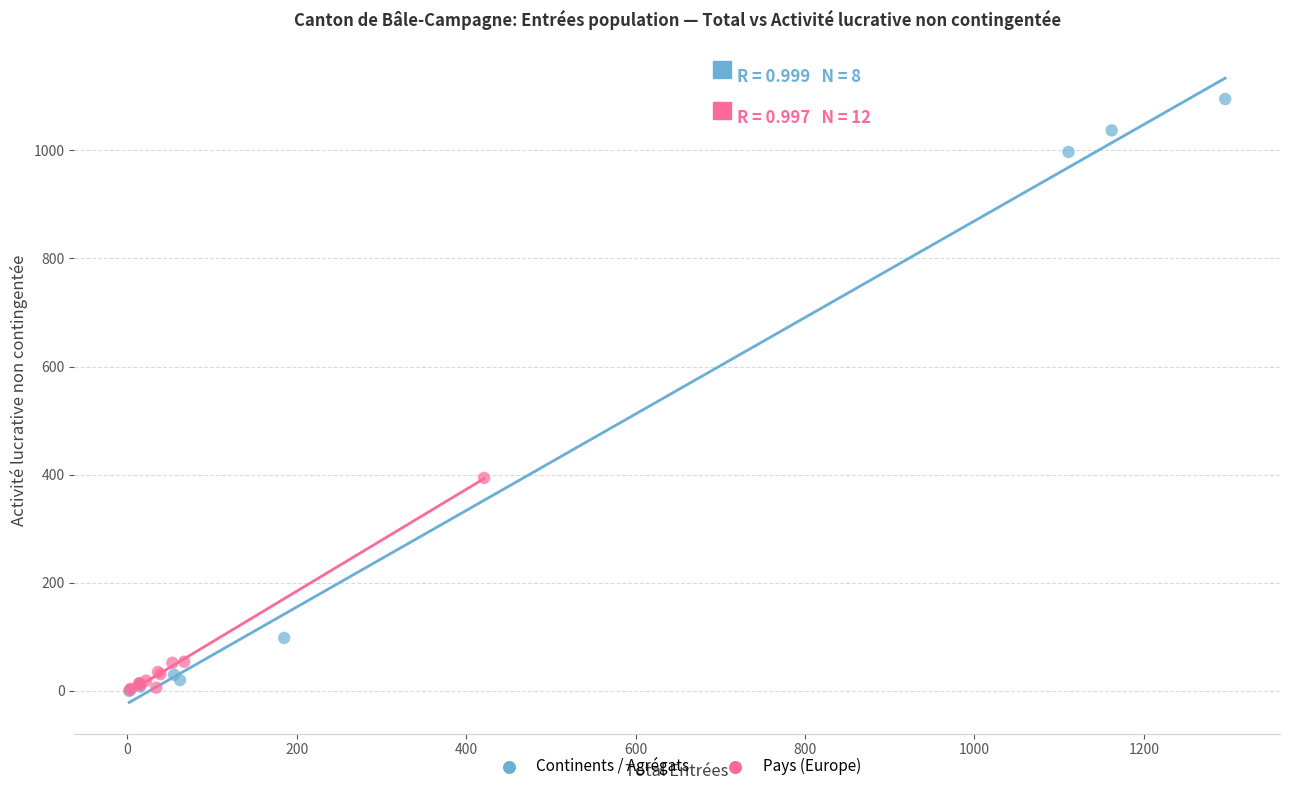

What are all the series names shown in the legend?

Continents / Agrégats, Pays (Europe)